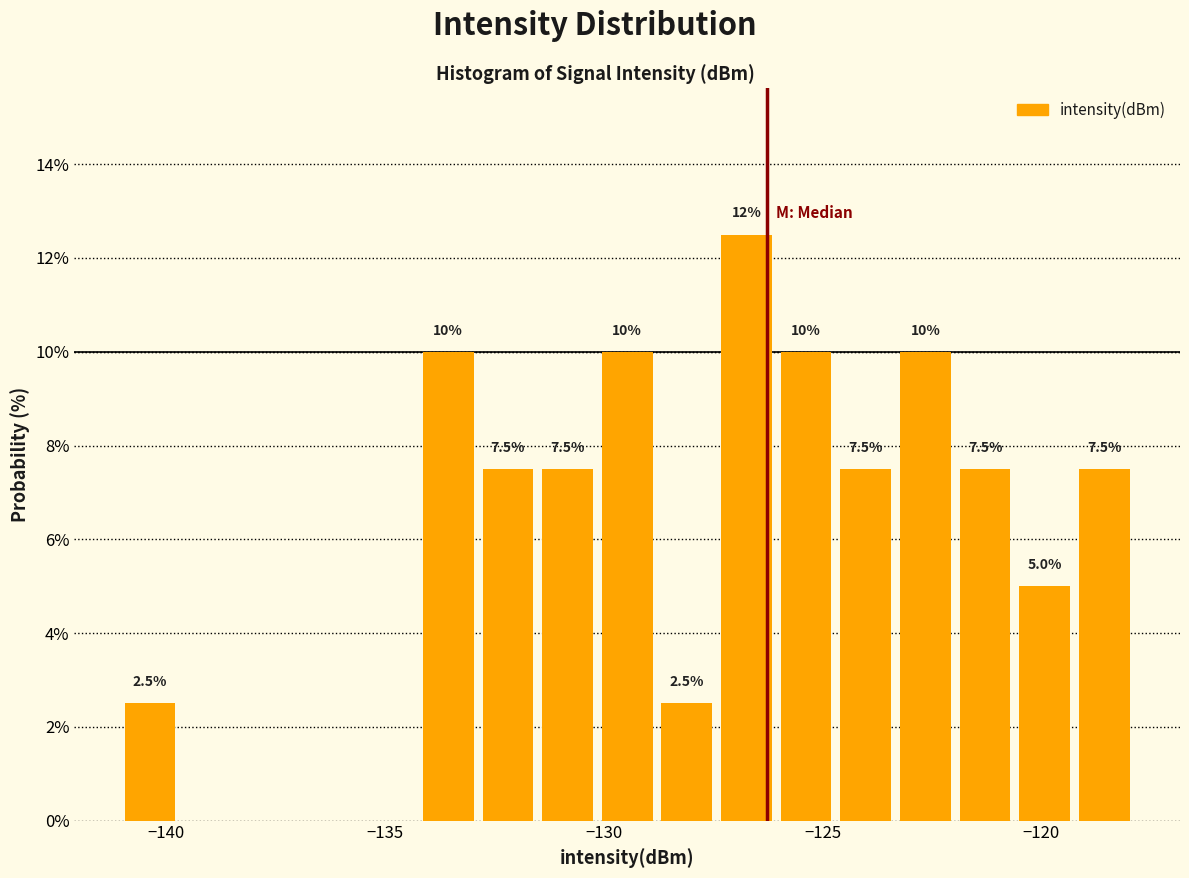

Around what value on the x-axis is the tallest bar? Give the approximate position of its centre, as read against the axis.

-126.5